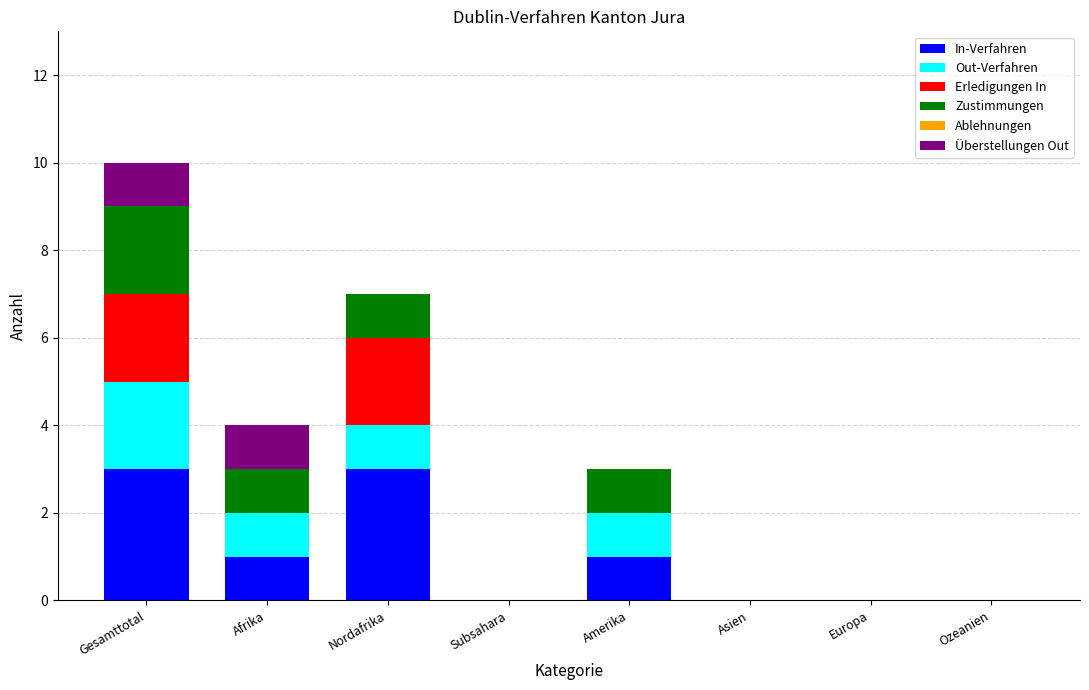

At which category is the sum across all series the highest?

Gesamttotal